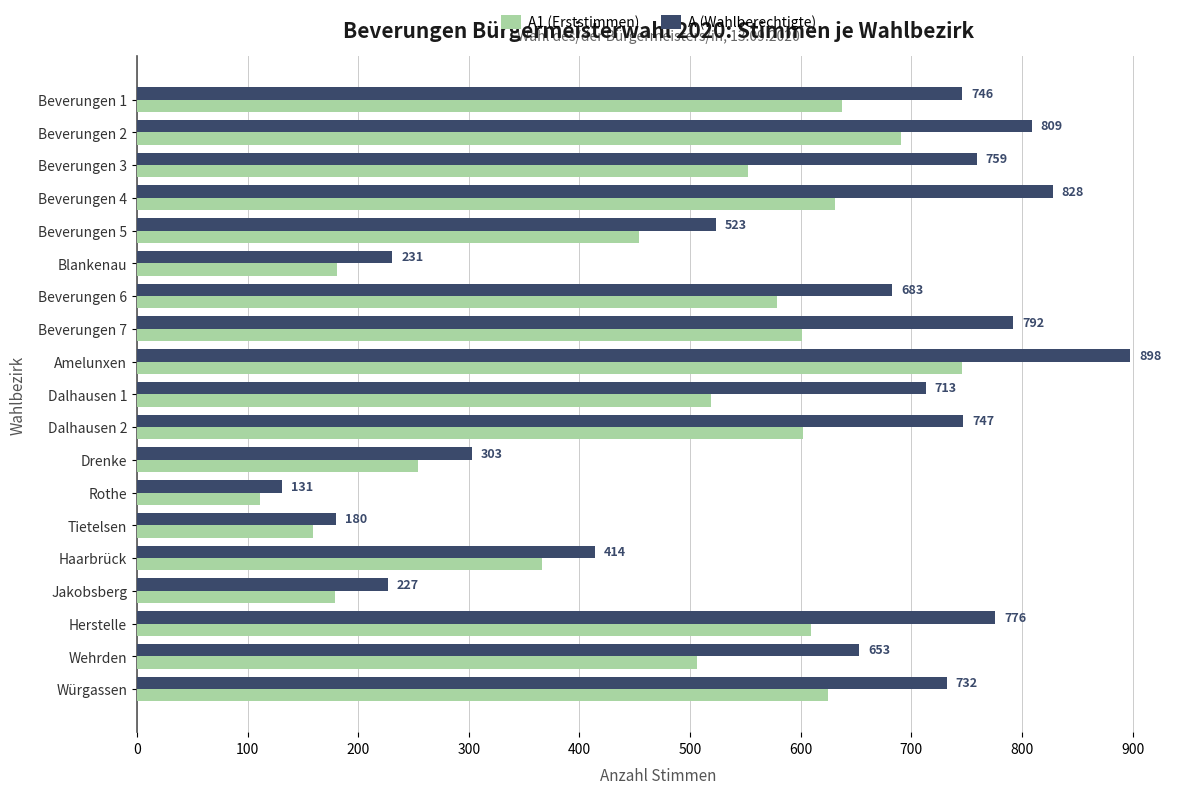

Which label corresponds to the largest value in the chart?

Amelunxen